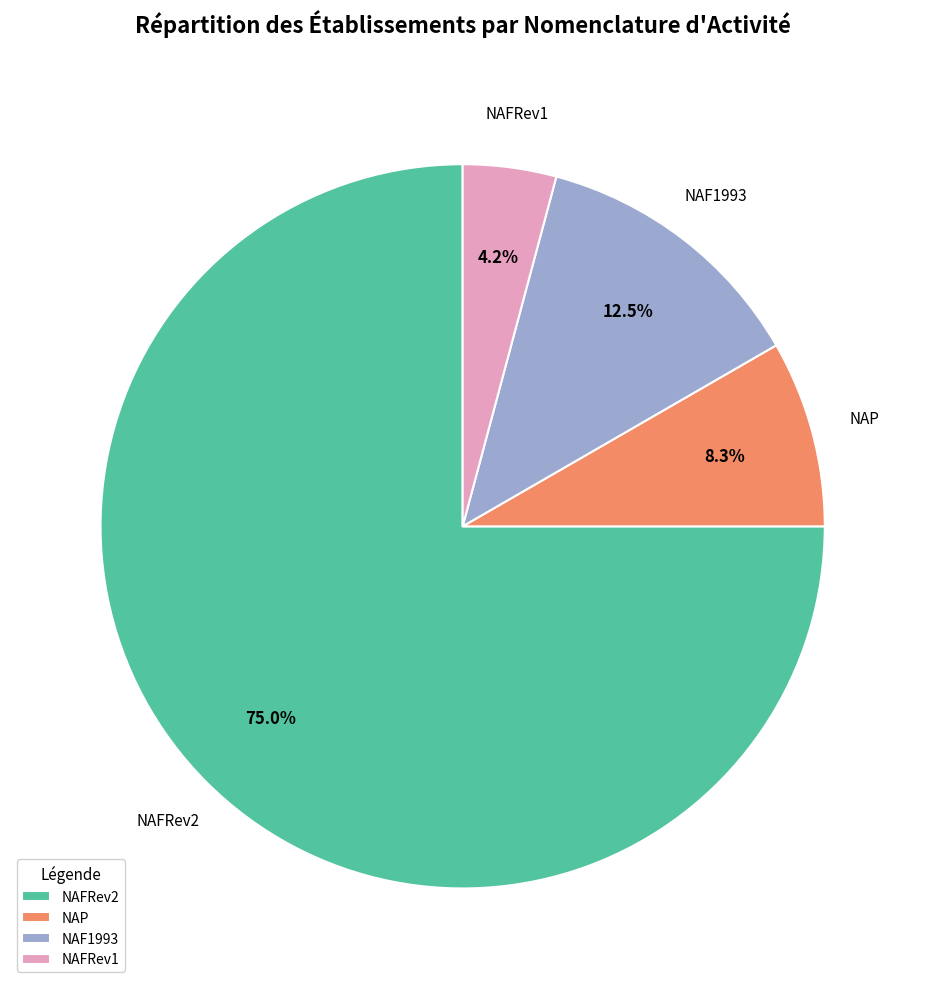

Which has a higher value, NAP or NAF1993?

NAF1993